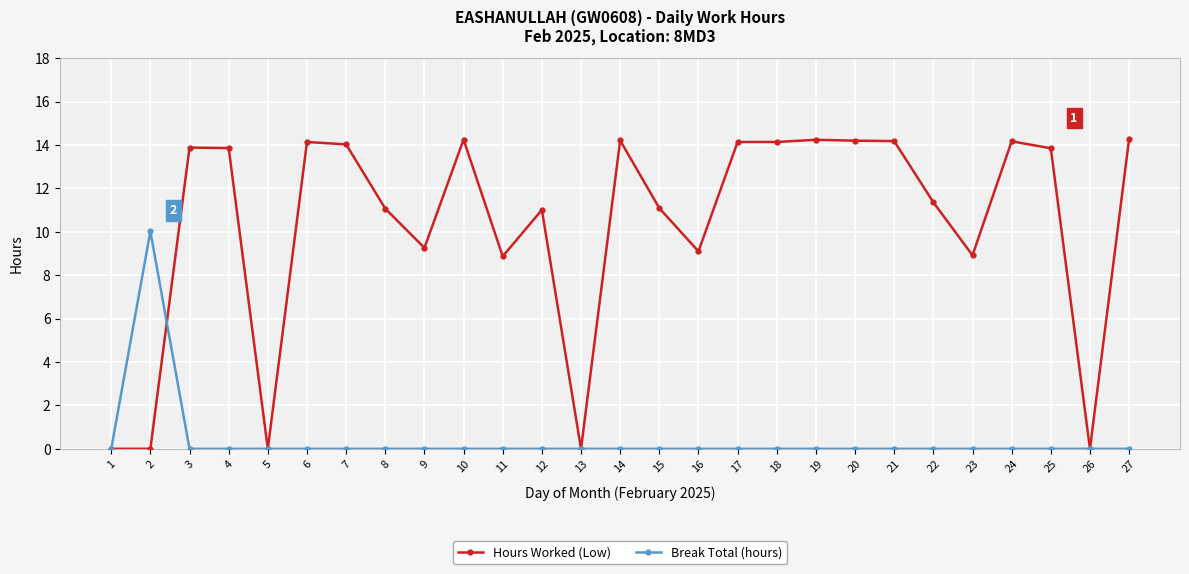

The value of Break Total (hours) at 5 is 0.0. True or false?

True